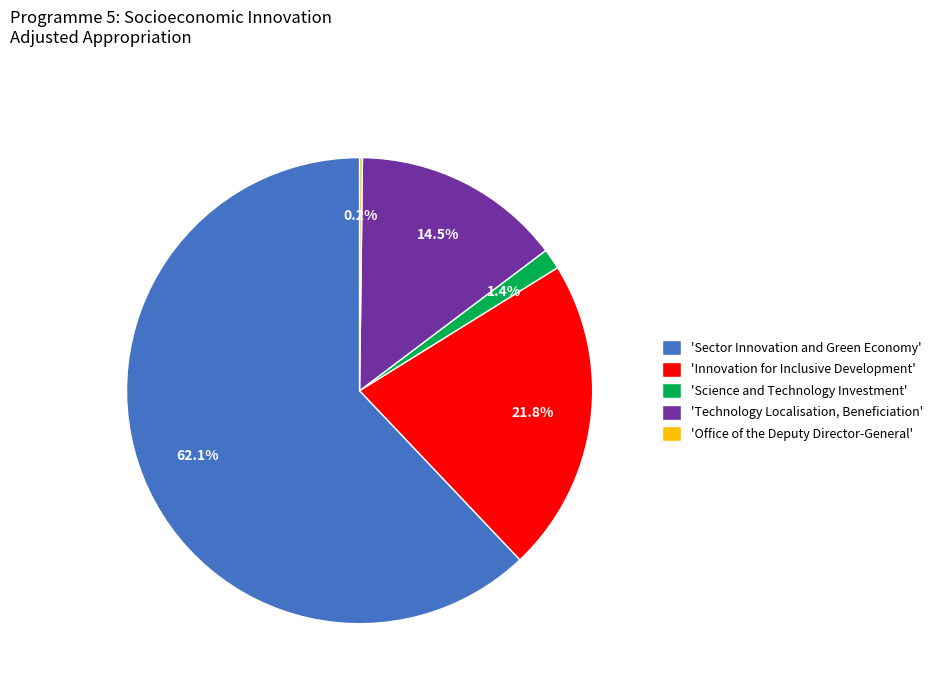

Which has a higher value, 'Science and Technology Investment' or 'Technology Localisation, Beneficiation'?

'Technology Localisation, Beneficiation'